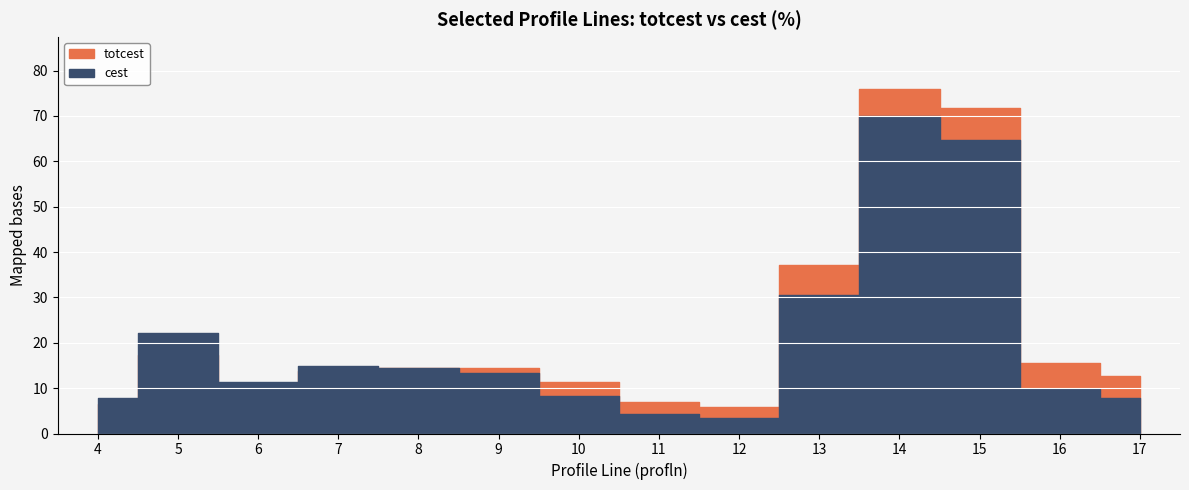

The value of totcest at 17 is 22.2. True or false?

False